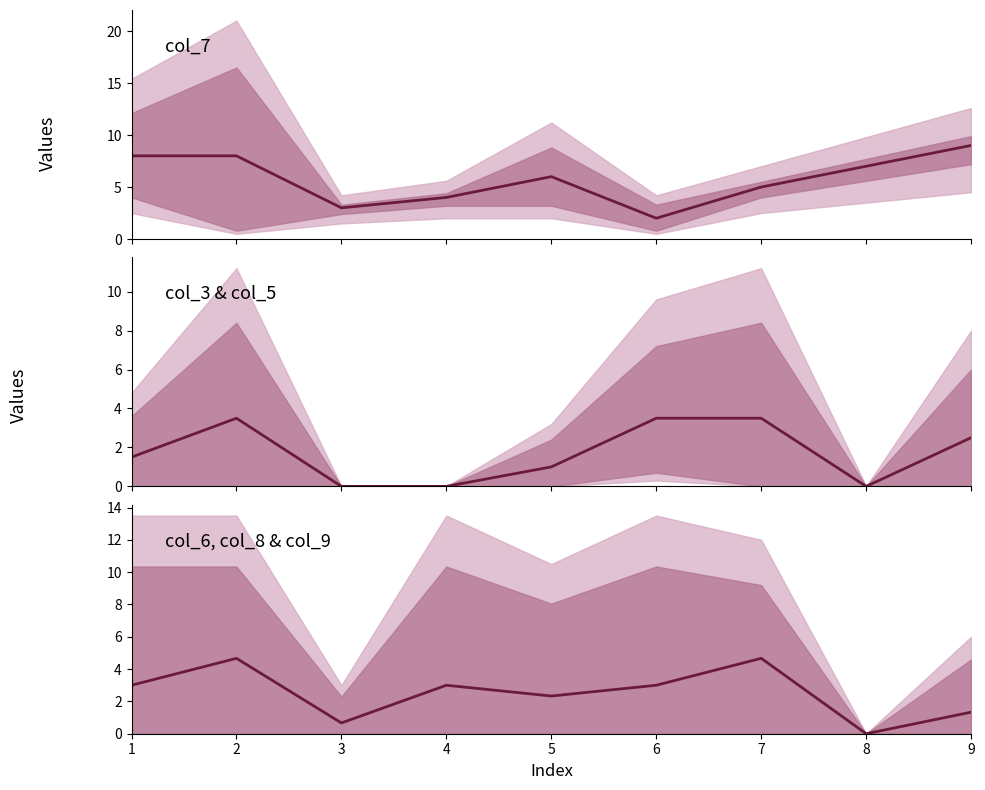

How many lines are shown in the chart?

3